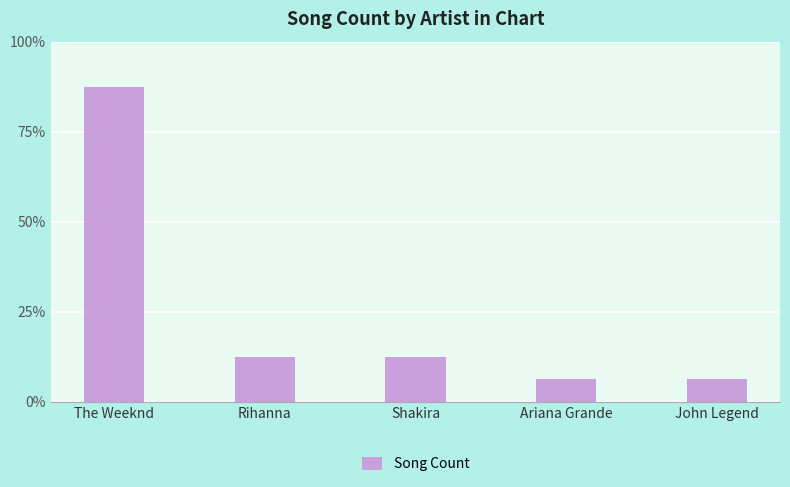

The chart shows a value of 1 at Ariana Grande. True or false?

True